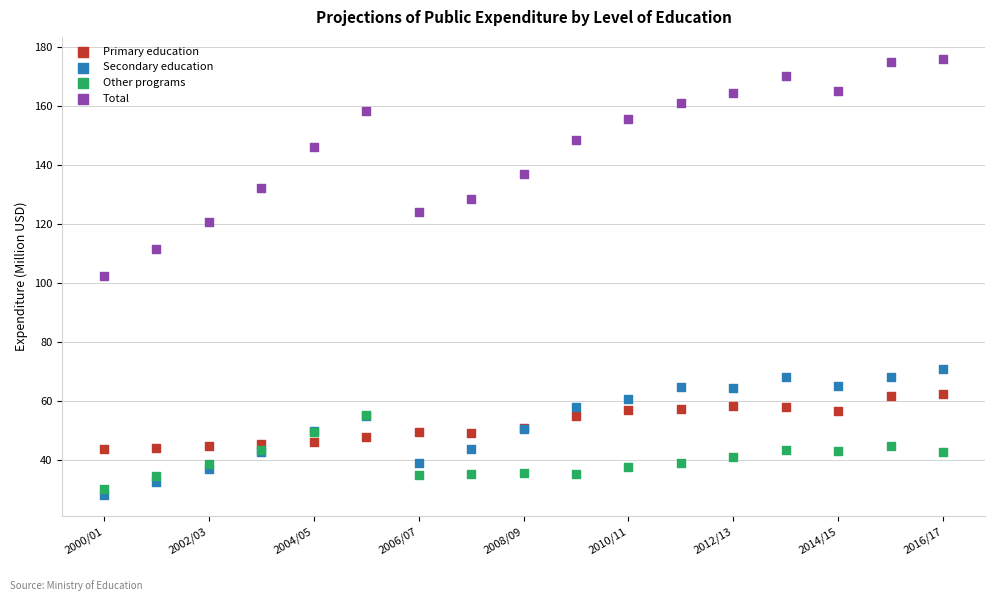

In the Total series, what Y value is closest to 139?

137.2